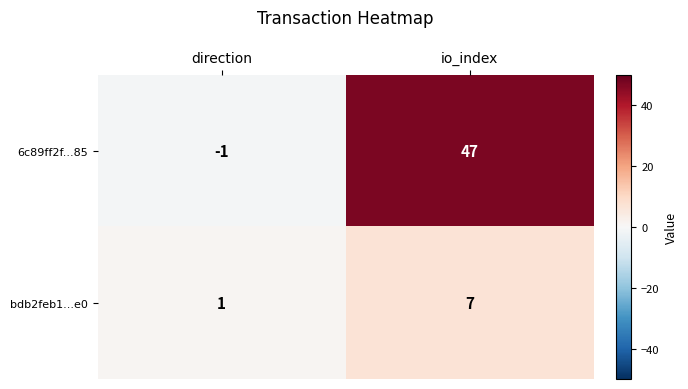

The 6c89ff2f...85 series shows 73 at io_index. True or false?

False